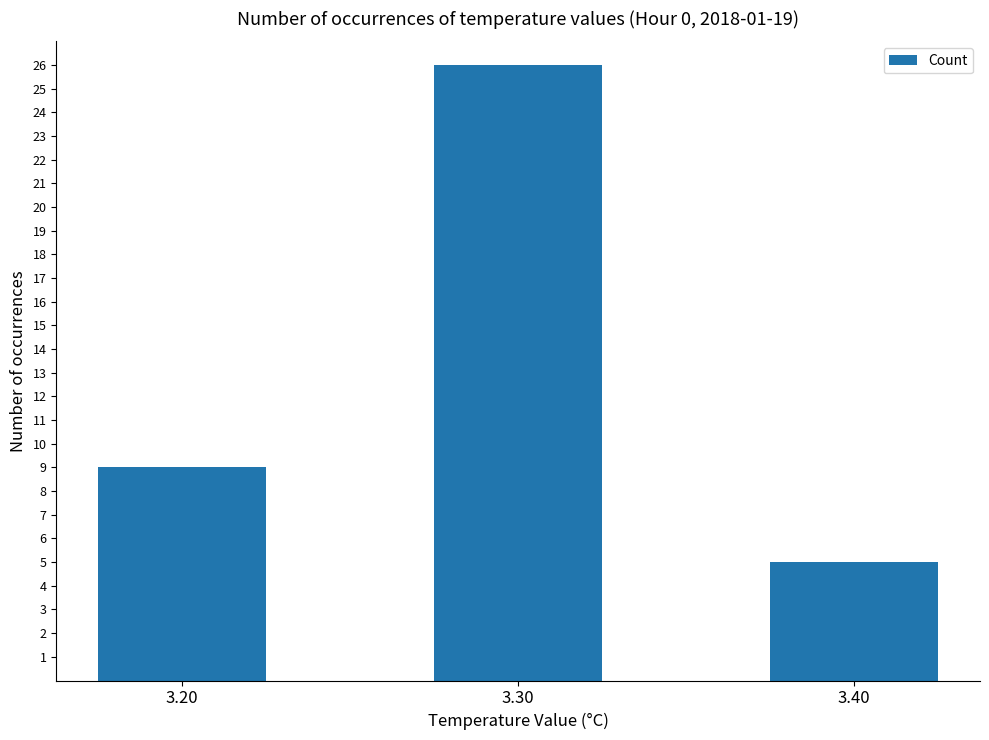

Approximately how many times larger is the value at 3.20 compared to 3.30?

0.3